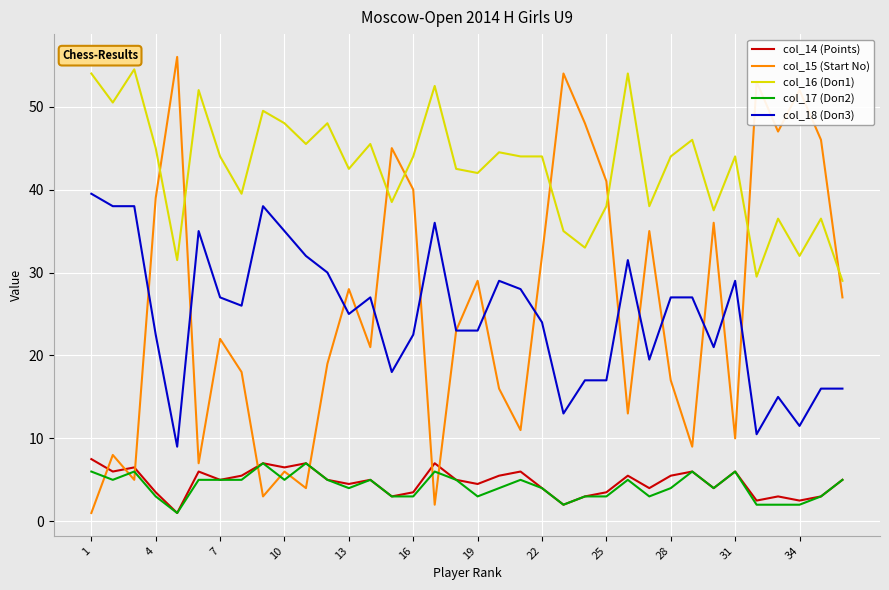

True or false: col_14 (Points) and col_16 (Doп1) cross at least once.

False